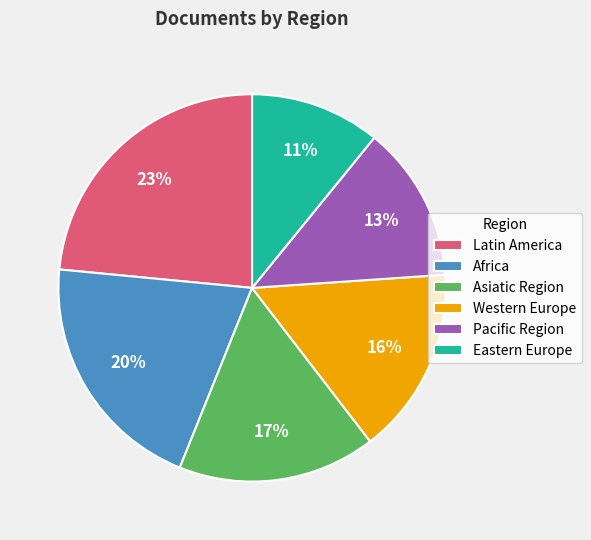

Is Asiatic Region the majority of the pie?

No